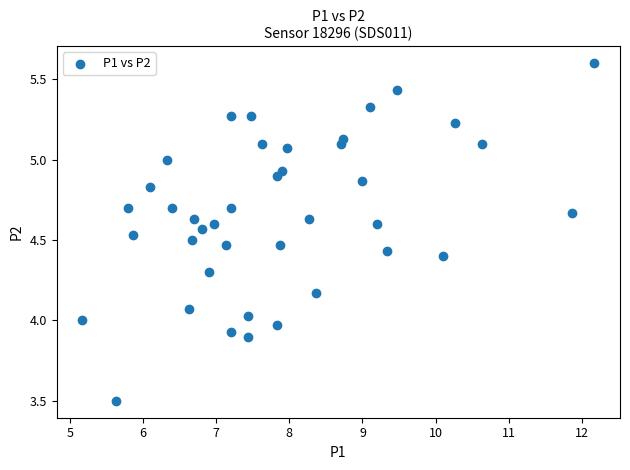

What is the range of Y values (max minus min)?

2.1